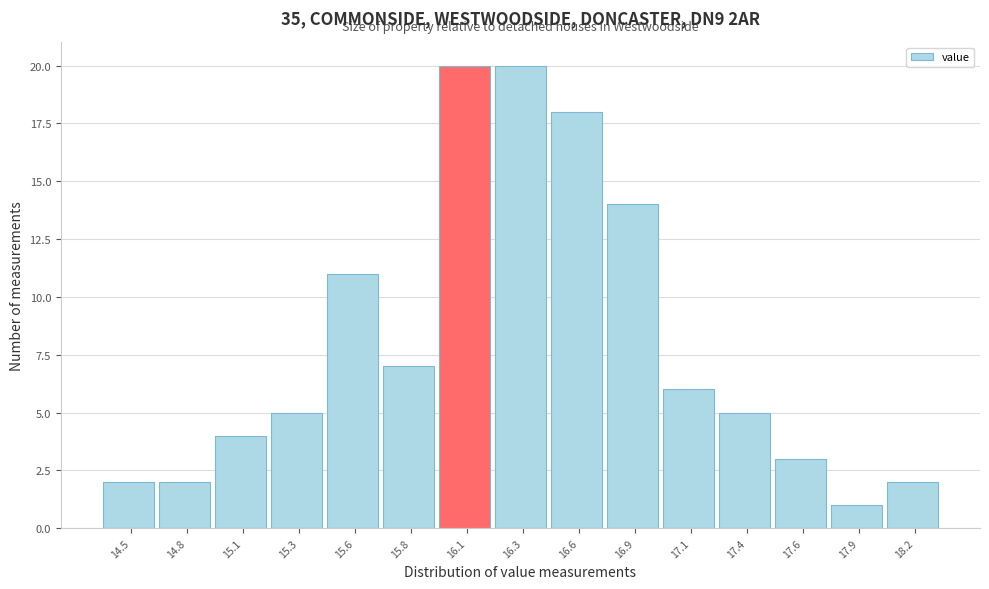

Reading left to right, extract all data points from this chart.

14.5=2	14.8=2	15.1=4	15.3=5	15.6=11	15.8=7	16.1=20	16.3=20	16.6=18	16.9=14	17.1=6	17.4=5	17.6=3	17.9=1	18.2=2